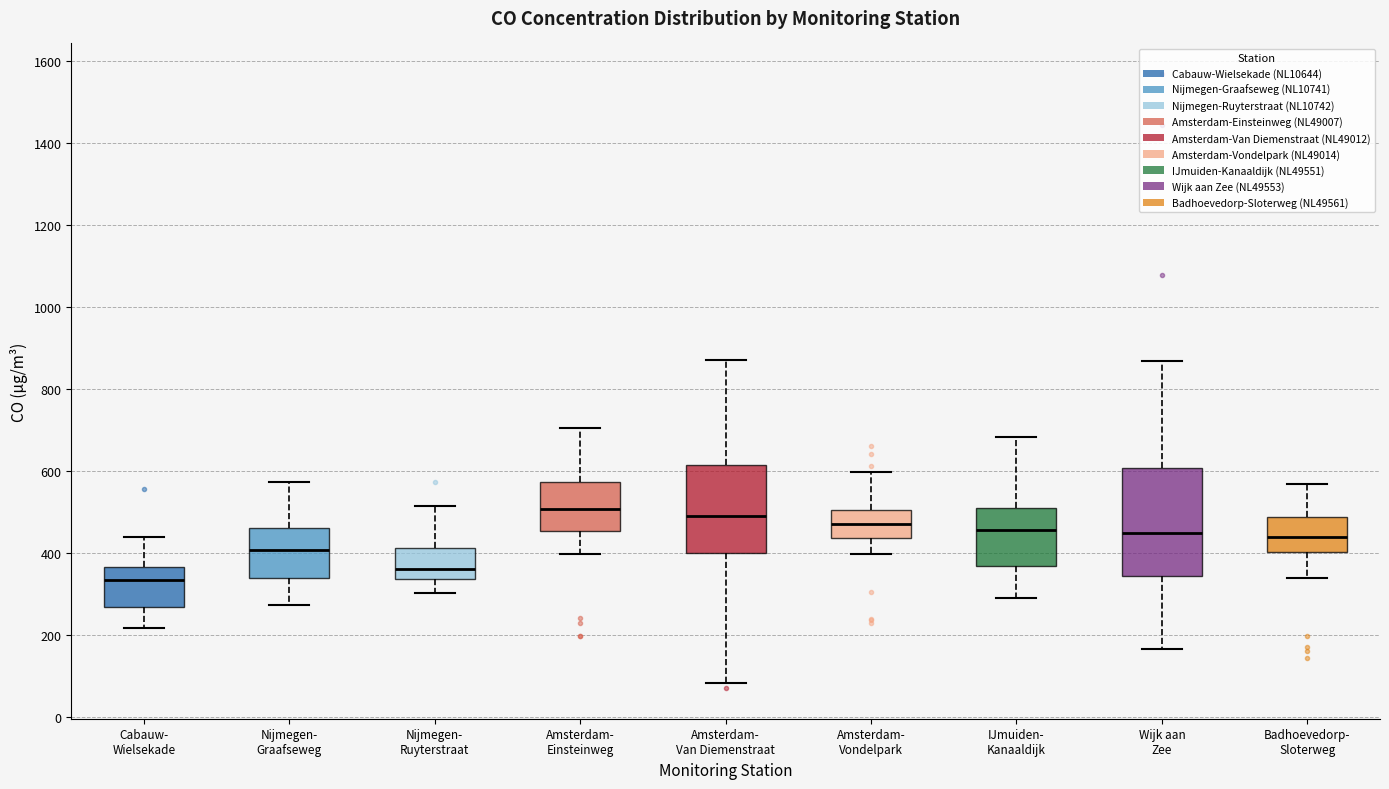

Reading left to right, transcribe this box plot: for each box, give where its median line is, the range the box spans, and where its two whiskers end, as read against the y-axis. The values are not printed on the chart, so give them approximately, as read against the axis.

Cabauw- Wielsekade: median 340, box 260 to 360, whiskers 220 to 440
Nijmegen- Graafseweg: median 400, box 340 to 460, whiskers 280 to 580
Nijmegen- Ruyterstraat: median 360, box 340 to 420, whiskers 300 to 520
Amsterdam- Einsteinweg: median 500, box 460 to 580, whiskers 400 to 700
Amsterdam- Van Diemenstraat: median 500, box 400 to 620, whiskers 80 to 880
Amsterdam- Vondelpark: median 460, box 440 to 500, whiskers 400 to 600
IJmuiden- Kanaaldijk: median 460, box 360 to 500, whiskers 280 to 680
Wijk aan Zee: median 440, box 340 to 600, whiskers 160 to 860
Badhoevedorp- Sloterweg: median 440, box 400 to 480, whiskers 340 to 560